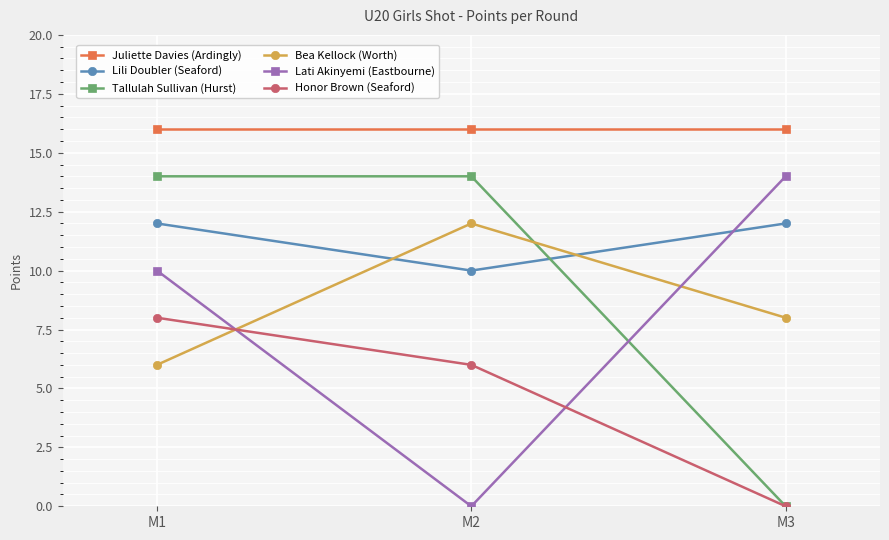

Does the chart have visible grid lines?

Yes